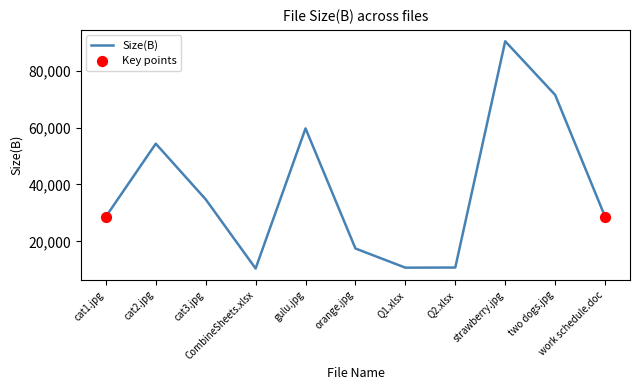

Between cat1.jpg and orange.jpg, which is larger?

cat1.jpg